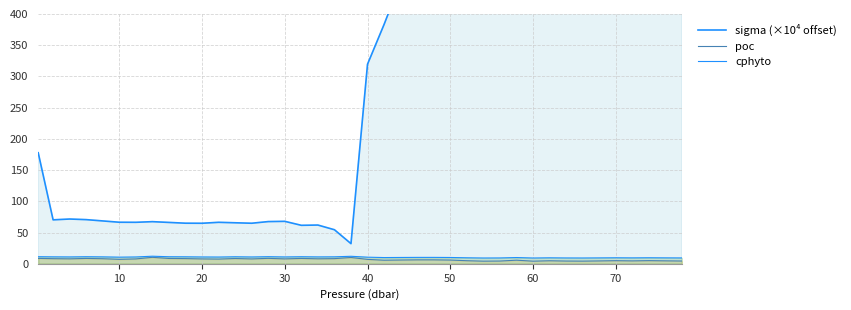

True or false: cphyto and poc cross at least once.

False